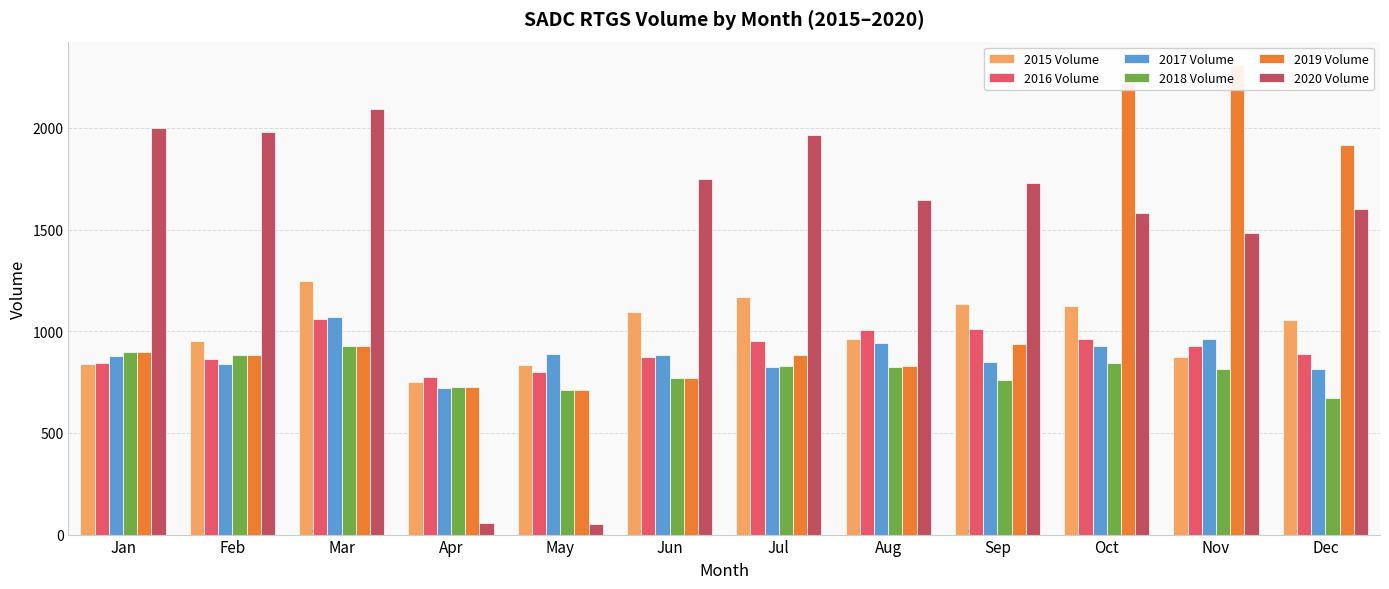

What is the sum of the 2016 Volume values at May and Jan?

1648